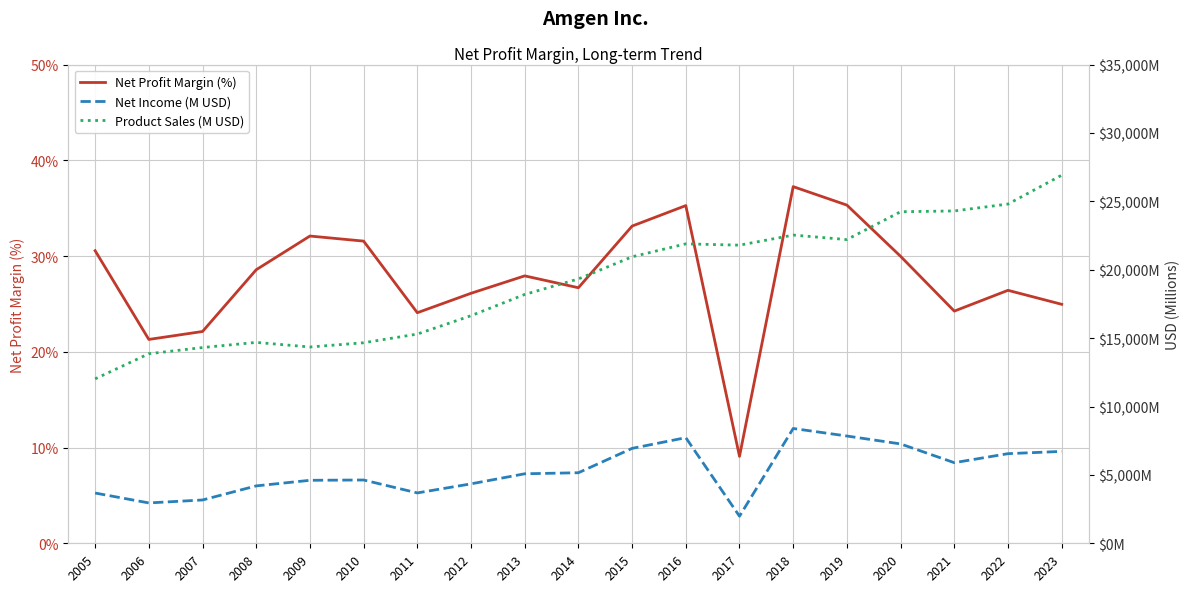

Does the chart have visible grid lines?

Yes